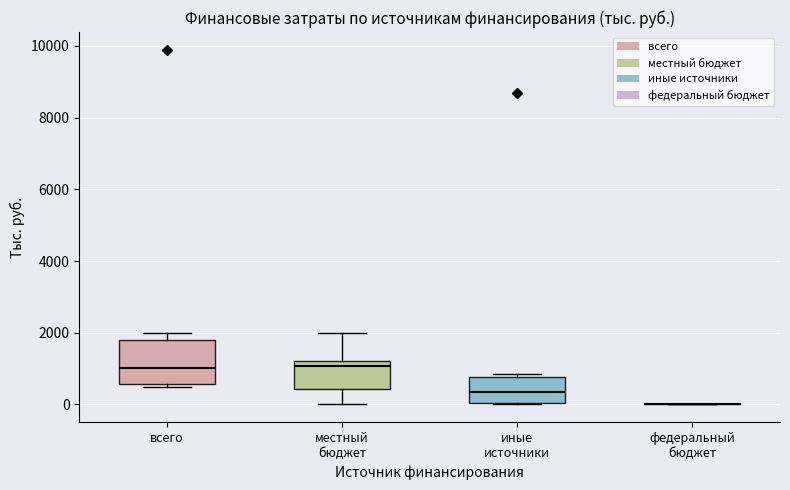

Reading left to right, read every box against the y-axis: the position of its median line, the range the box covers, and the ends of its whiskers. The values are not printed on the chart, so give them approximately, as read against the axis.

всего: median 1000, box 600 to 1800, whiskers 400 to 2000
местный бюджет: median 1000, box 400 to 1200, whiskers 0 to 2000
иные источники: median 400, box 0 to 800, whiskers 0 to 800 (just above the box's upper edge)
федеральный бюджет: box collapsed to a line at 0, whiskers 0 to 0